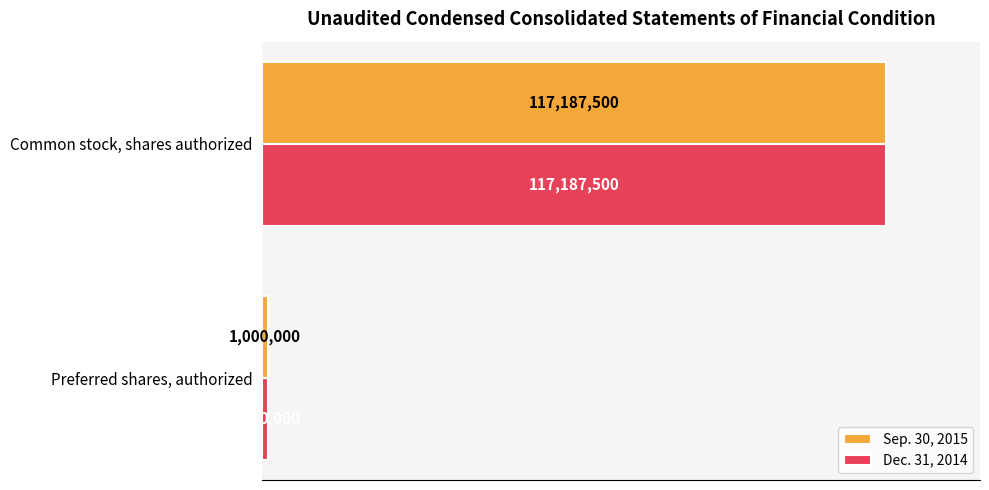

What is the minimum value for Dec. 31, 2014?

1000000